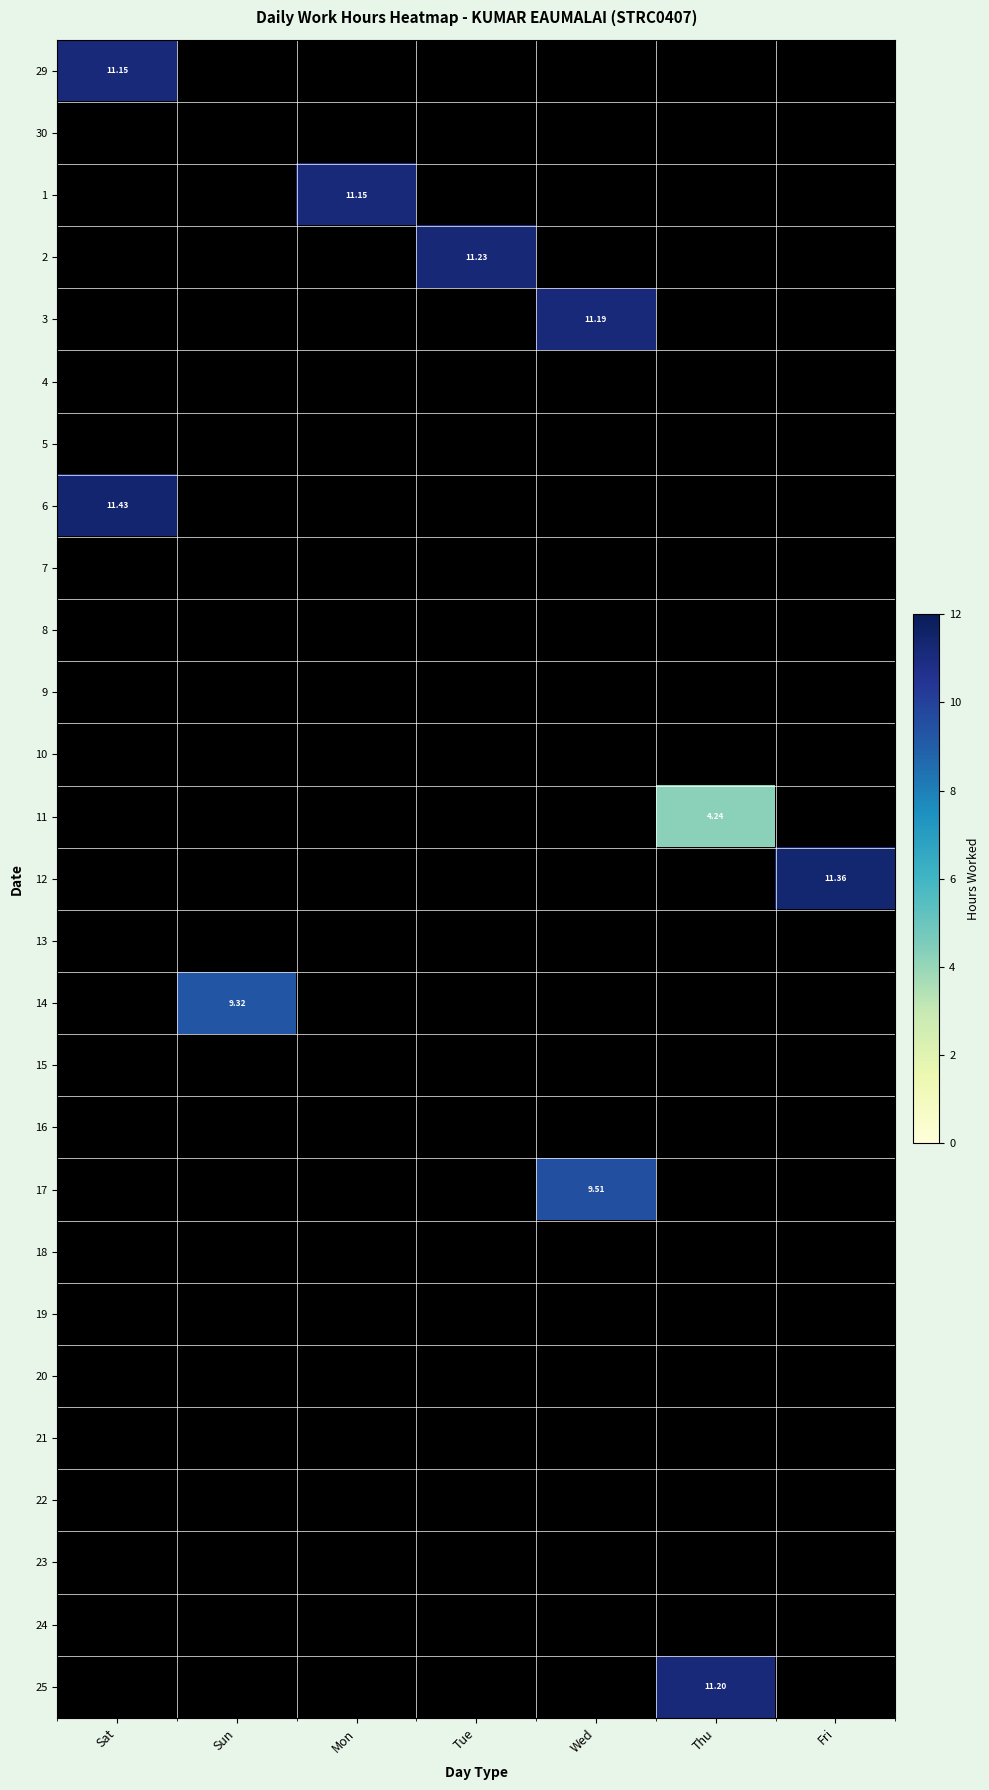

How many values in 25 are above zero?

1